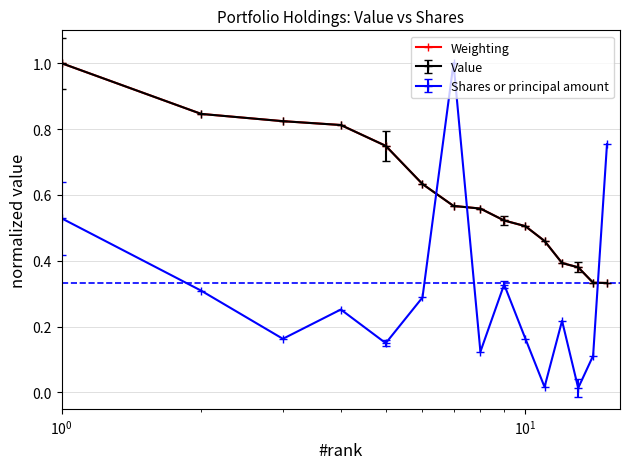

How many interior local peaks does the Shares or principal amount series have?

4